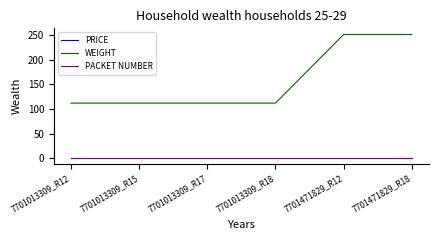

True or false: PRICE and WEIGHT intersect in this chart.

False